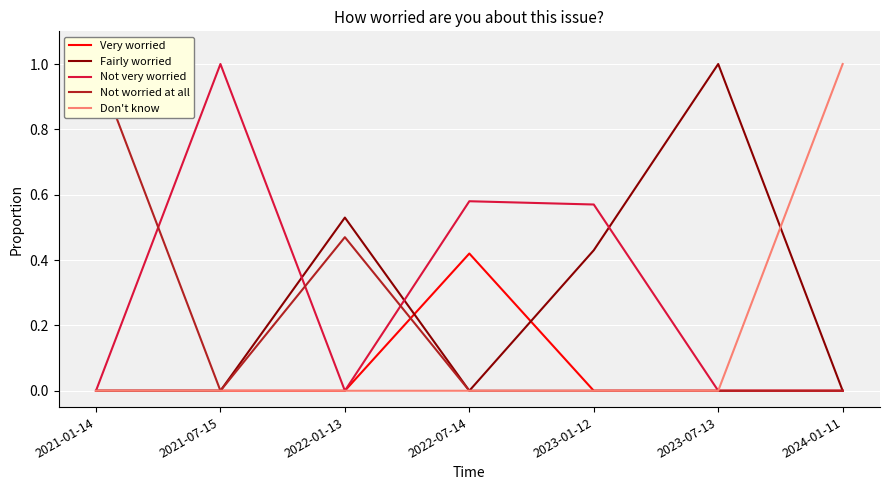

At 2021-07-15, list the series in order from largest to smallest.

Not very worried, Very worried, Fairly worried, Not worried at all, Don't know